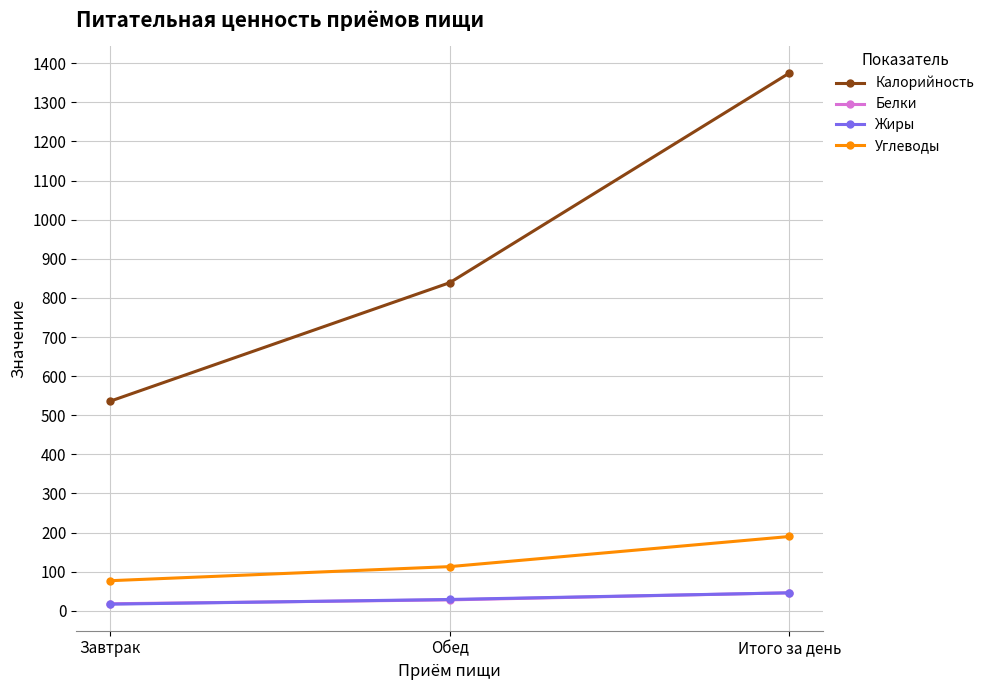

At which label does Жиры reach its peak?

Итого за день